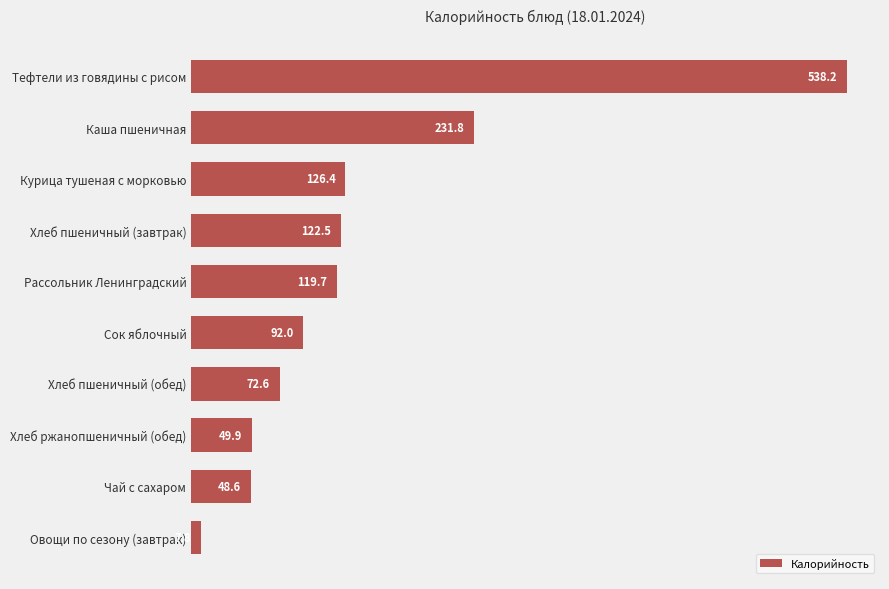

Rank the categories by value from highest to lowest.

Тефтели из говядины с рисом, Каша пшеничная, Курица тушеная с морковью, Хлеб пшеничный (завтрак), Рассольник Ленинградский, Сок яблочный, Хлеб пшеничный (обед), Хлеб ржанопшеничный (обед), Чай с сахаром, Овощи по сезону (завтрак)